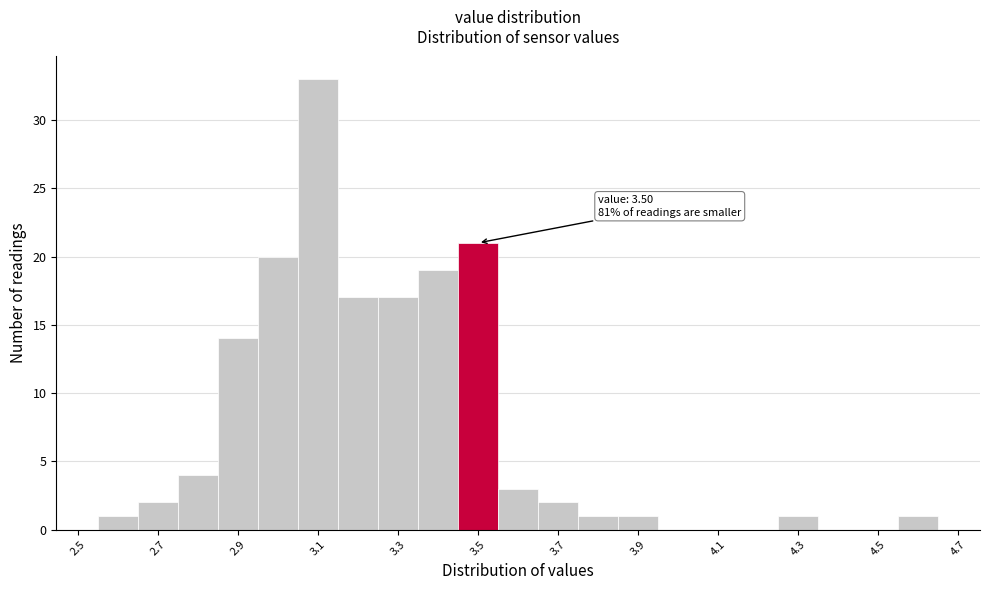

Over which range of the x-axis is the bar tallest?

3.05 to 3.15